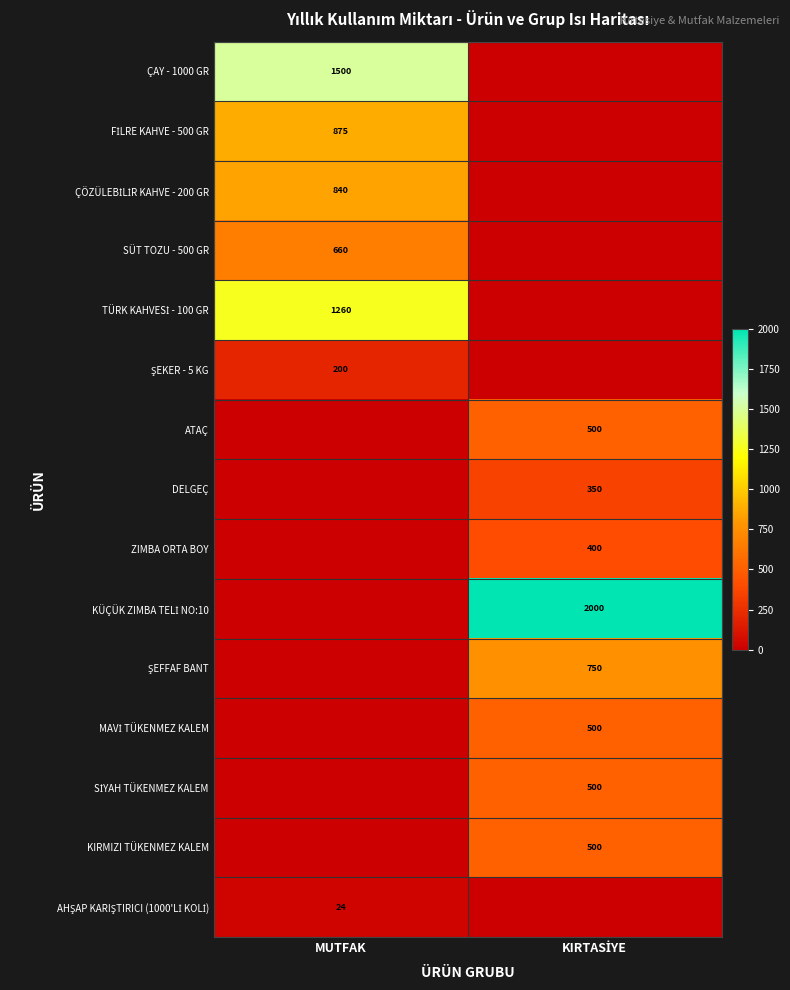

Is it true that KÜÇÜK ZIMBA TELİ NO:10 equals 2000 at KIRTASİYE?

True